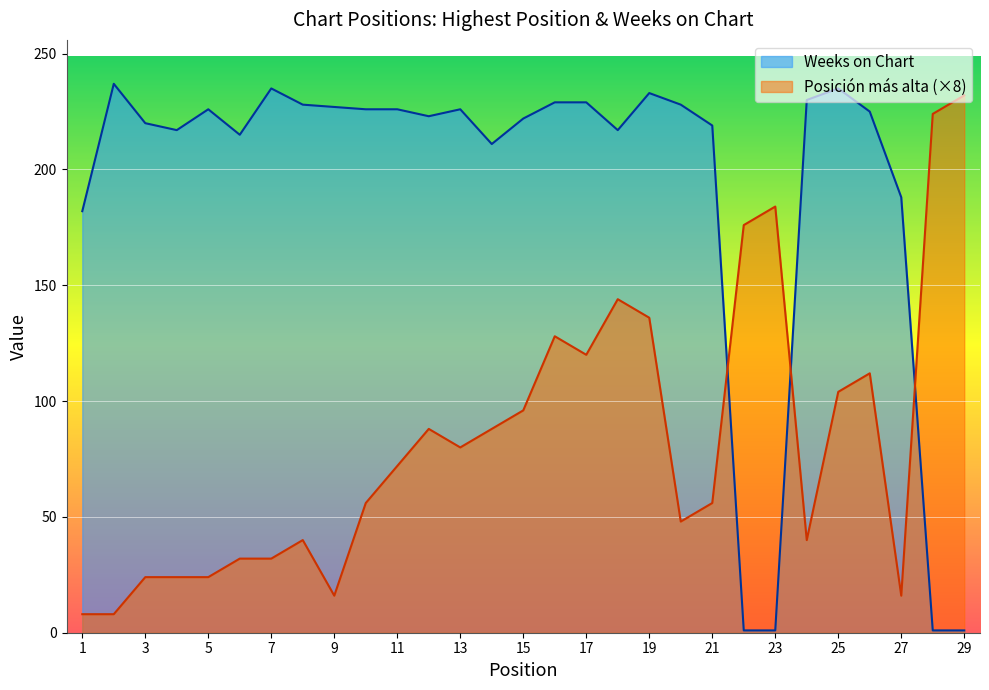

Reading left to right, list all the values displayed in this chart.

Posición más alta: 8	8	24	24	24	32	32	40	16	56	72	88	80	88	96	128	120	144	136	48	56	176	184	40	104	112	16	224	232
Weeks on Chart: 182	237	220	217	226	215	235	228	227	226	226	223	226	211	222	229	229	217	233	228	219	1	1	230	235	225	188	1	1